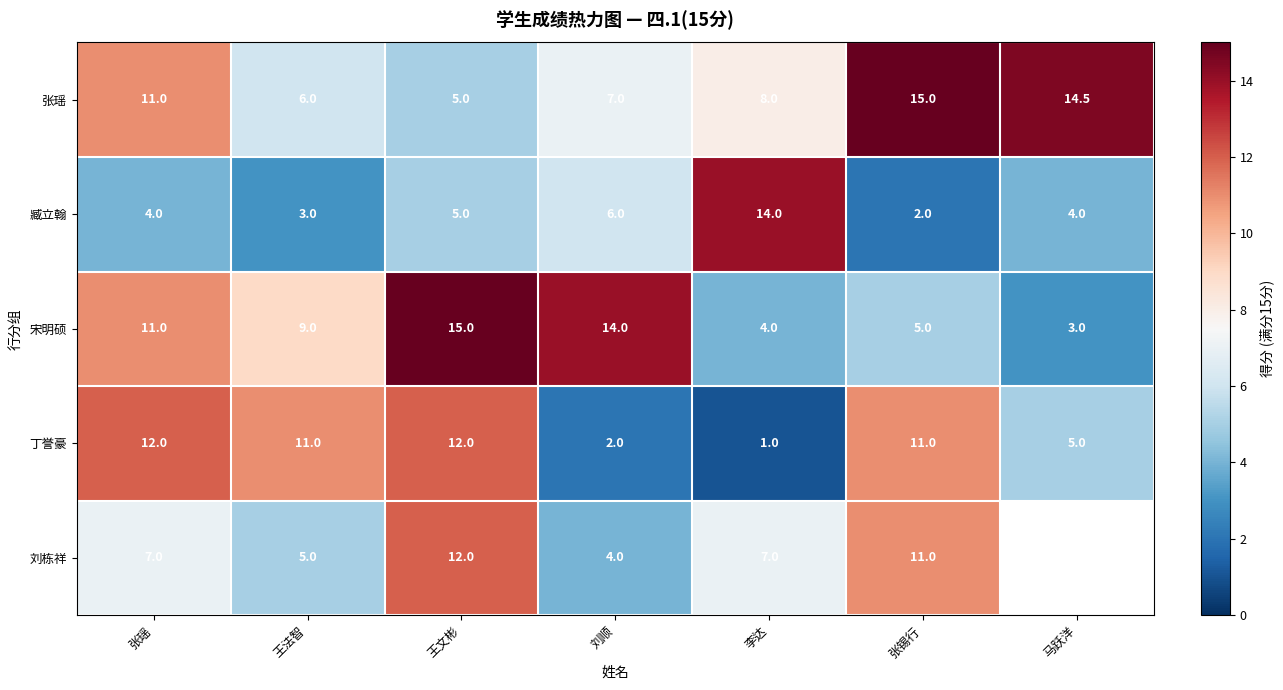

How many data points does each series have?

7